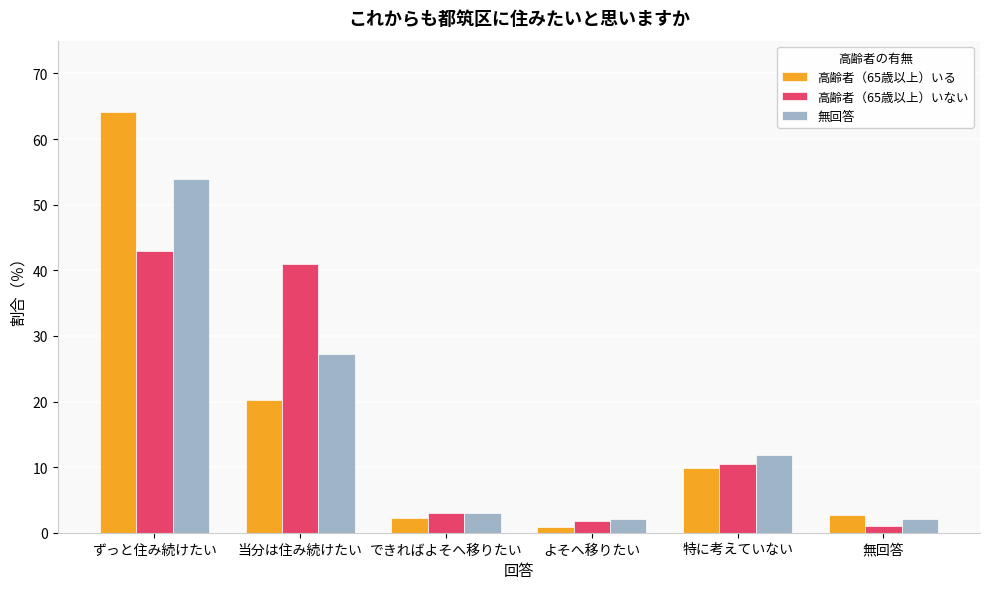

Between よそへ移りたい and 特に考えていない, which series saw the biggest shift?

無回答